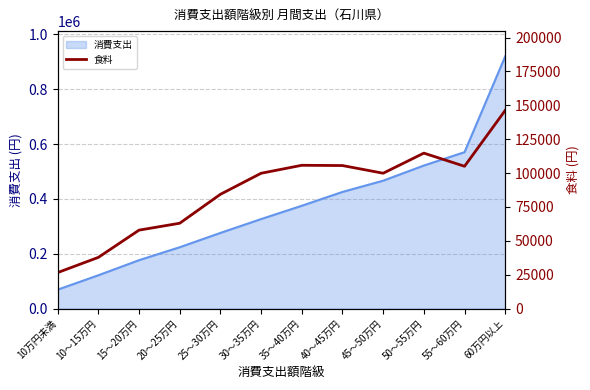

At which category does the chart reach its peak across all series?

60万円以上